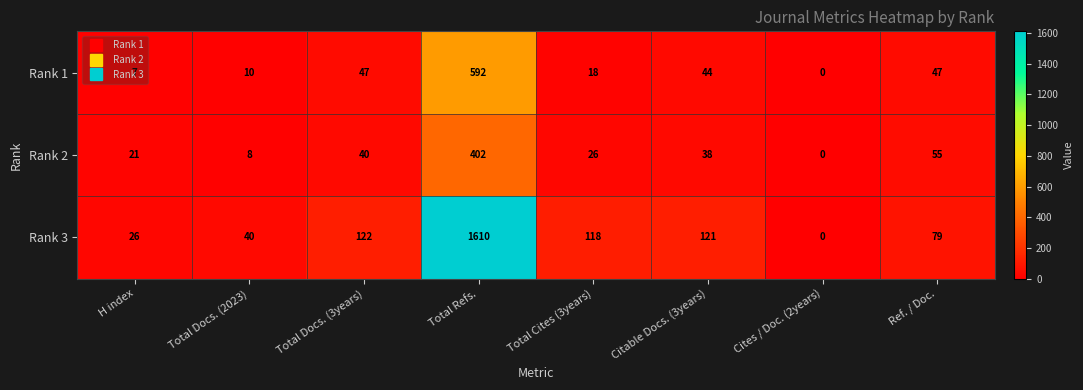

At which label does Rank 3 first exceed 118?

Total Docs. (3years)